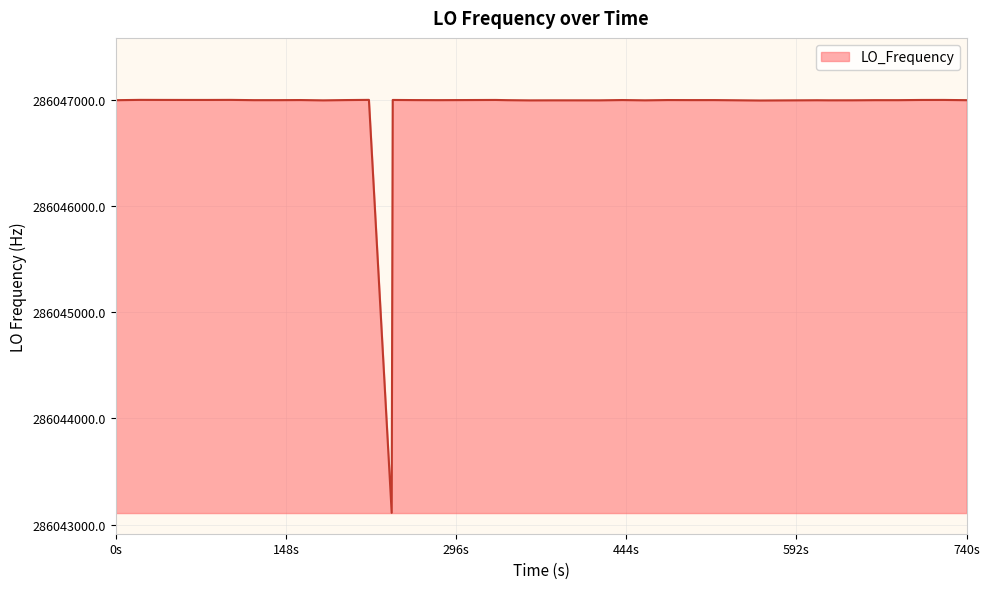

What is the difference between the maximum and minimum values?

3892.1